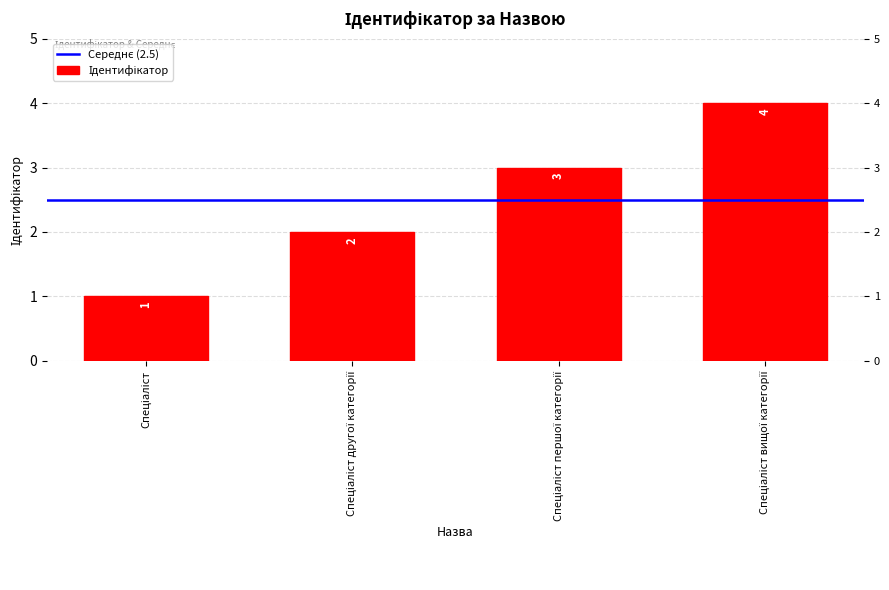

The chart shows a value of 1 at Спеціаліст. True or false?

True